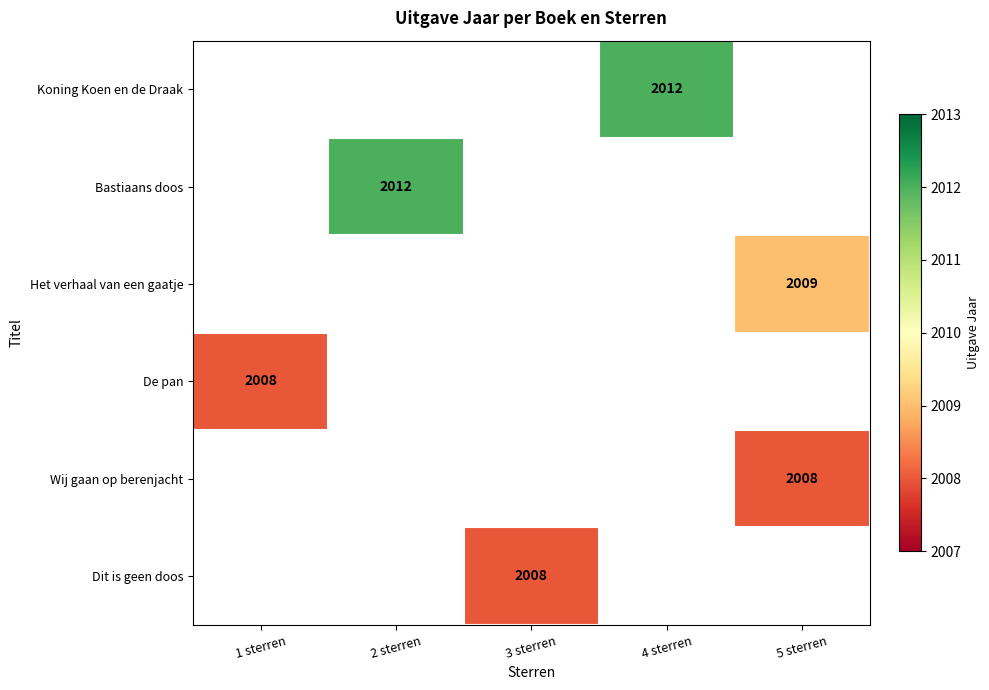

The Bastiaans doos series shows 2012 at 2 sterren. True or false?

True